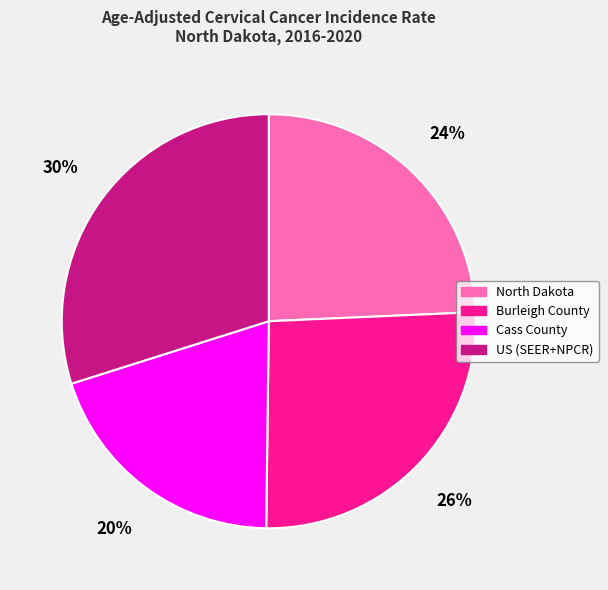

To the nearest percent, what percentage of the pie is US (SEER+NPCR)?

30%